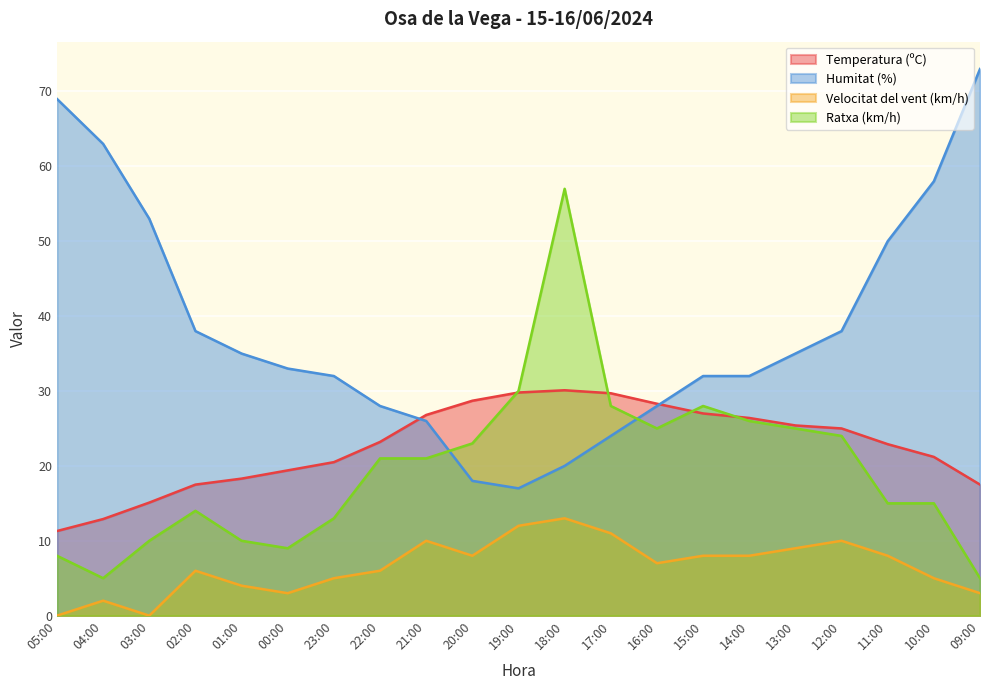

Which label corresponds to the smallest value in the chart?

05:00